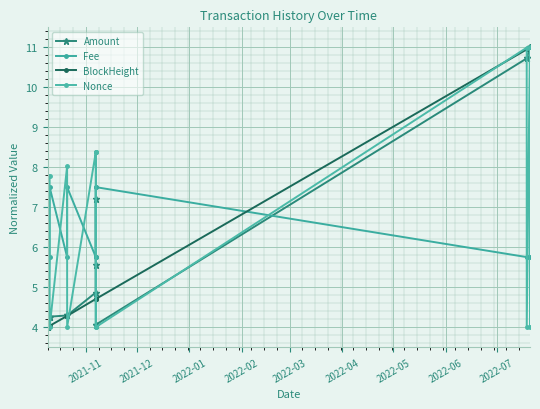

Which series has the largest total across all categories?

Nonce